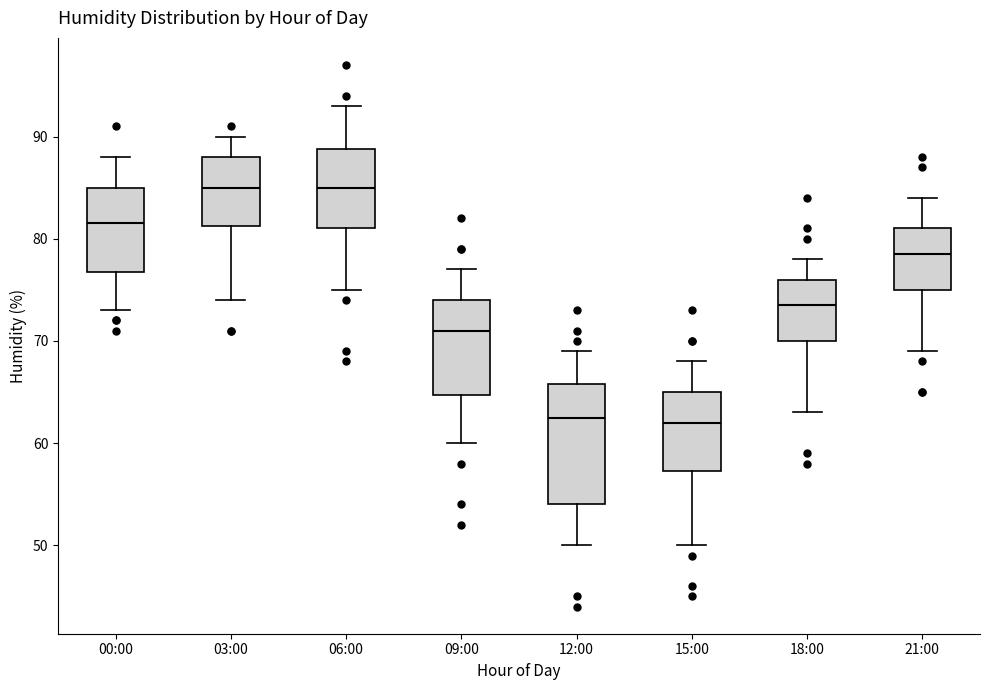

Reading left to right, transcribe this box plot: for each box, give where its median line is, the range the box spans, and where its two whiskers end, as read against the y-axis. The values are not printed on the chart, so give them approximately, as read against the axis.

00:00: median 82, box 77 to 85, whiskers 73 to 88
03:00: median 85, box 81 to 88, whiskers 74 to 90
06:00: median 85, box 81 to 89, whiskers 75 to 93
09:00: median 71, box 65 to 74, whiskers 60 to 77
12:00: median 63, box 54 to 66, whiskers 50 to 69
15:00: median 62, box 57 to 65, whiskers 50 to 68
18:00: median 74, box 70 to 76, whiskers 63 to 78
21:00: median 79, box 75 to 81, whiskers 69 to 84